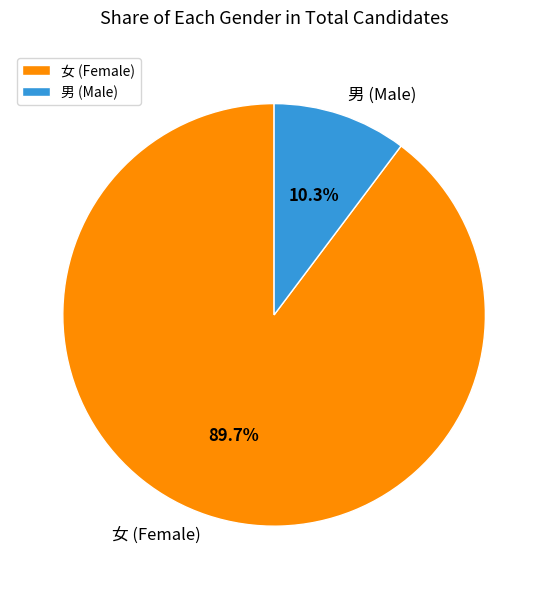

Which has a higher value, 男 (Male) or 女 (Female)?

女 (Female)